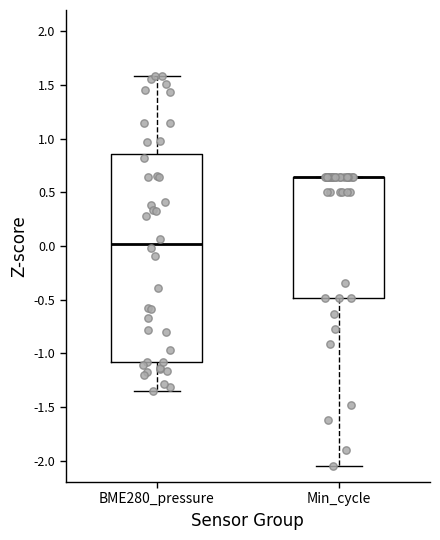

Reading left to right, read every box against the y-axis: the position of its median line, the range the box covers, and the ends of its whiskers. The values are not printed on the chart, so give them approximately, as read against the axis.

BME280_pressure: median 0.00, box -1.10 to 0.85, whiskers -1.35 to 1.60
Min_cycle: median 0.65 (drawn on the box's upper edge), box -0.50 to 0.65, whiskers -2.05 to 0.65